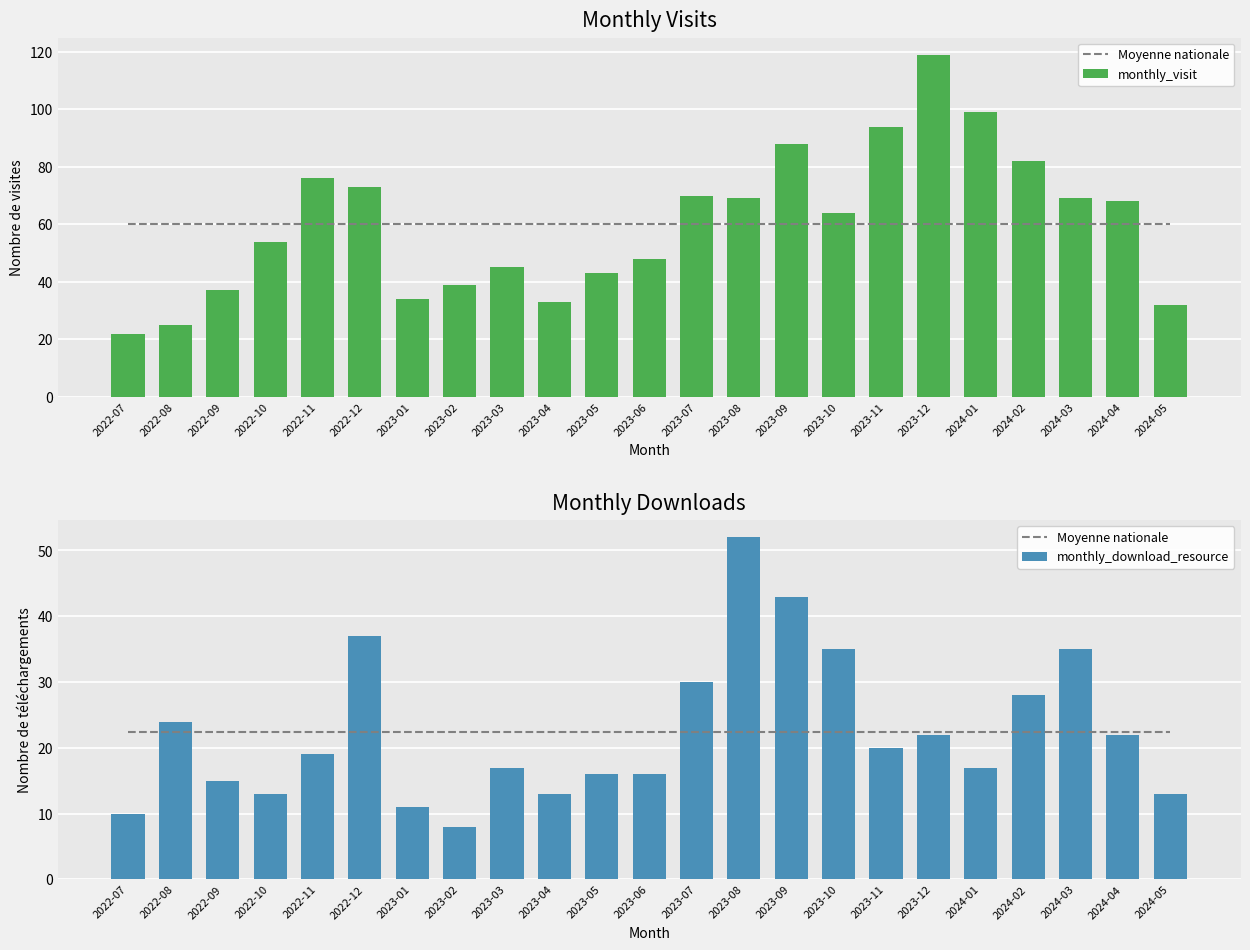

Rank the series by their maximum value, from highest to lowest.

monthly_visit, monthly_download_resource, Moyenne nationale